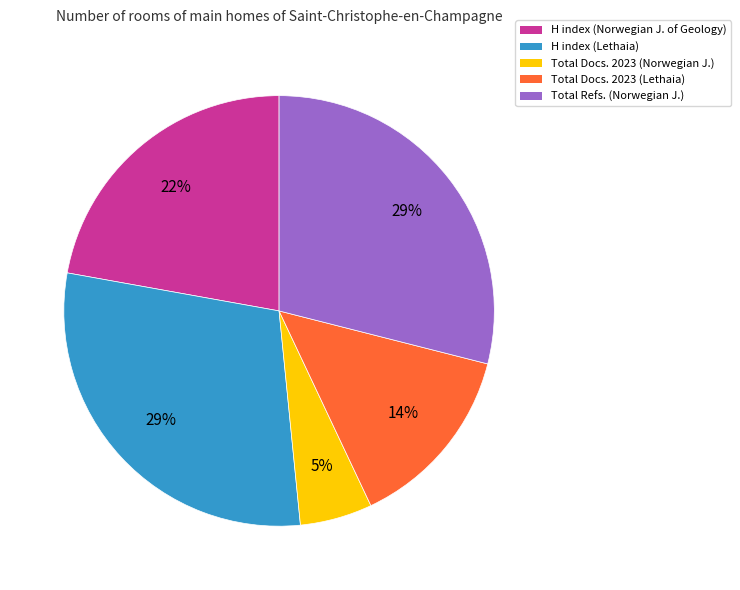

Which category has the smallest portion of the pie?

Total Docs. 2023 (Norwegian J.)